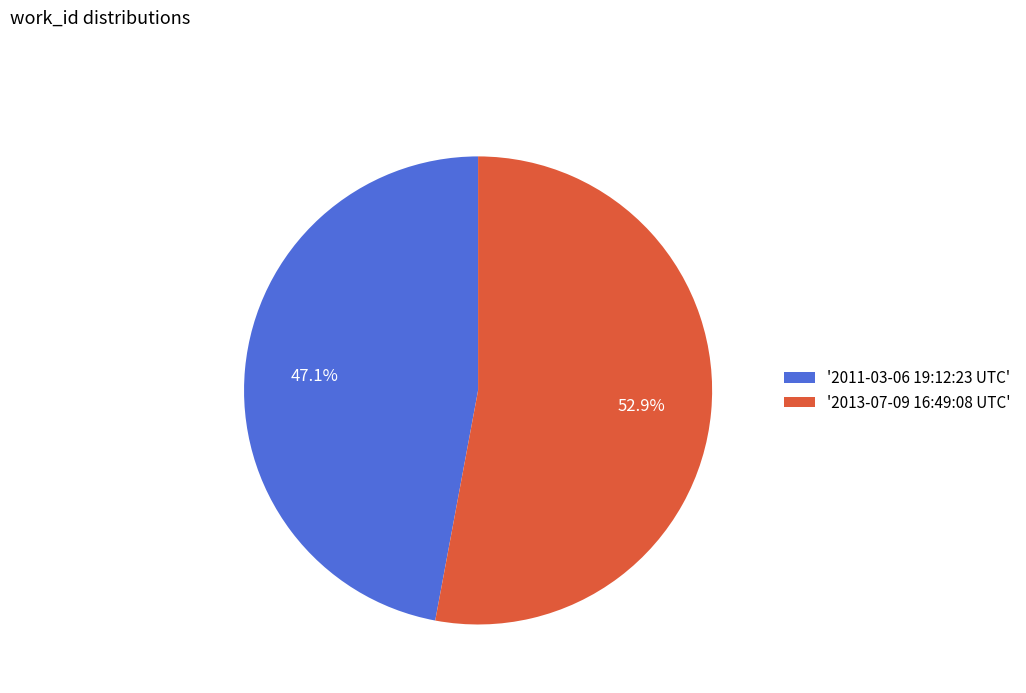

Between '2011-03-06 19:12:23 UTC' and '2013-07-09 16:49:08 UTC', which is larger?

'2013-07-09 16:49:08 UTC'